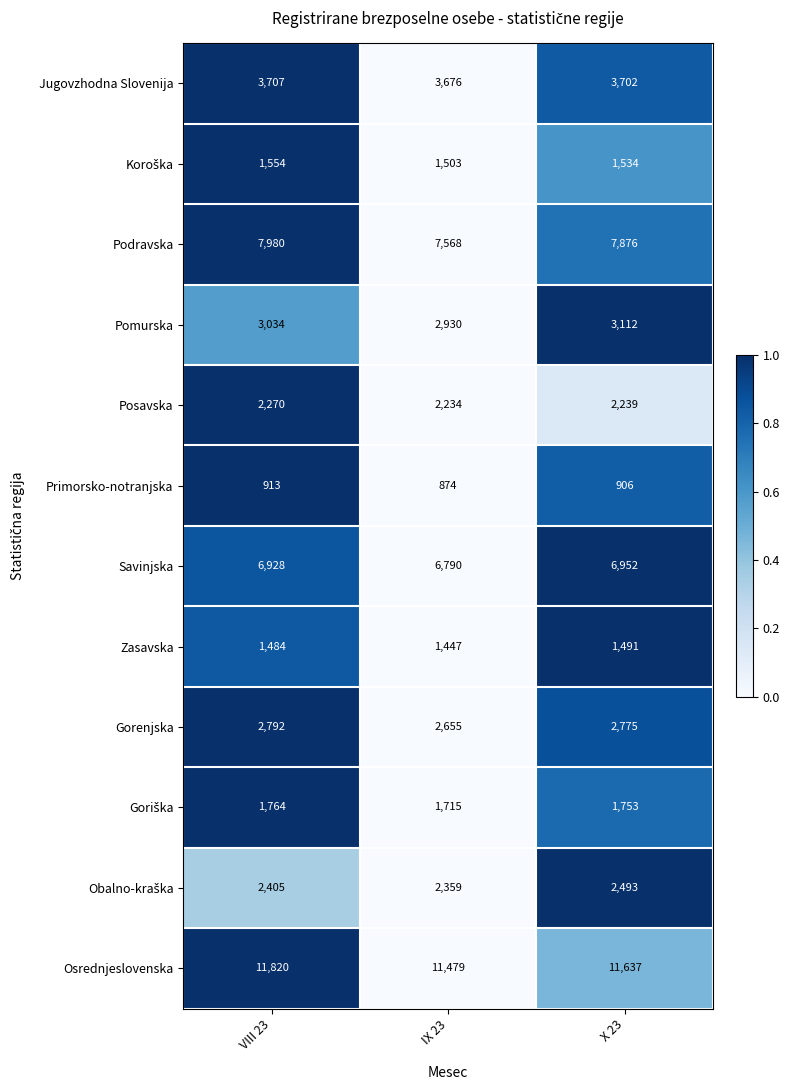

At which label is Podravska closest to 7774?

X 23